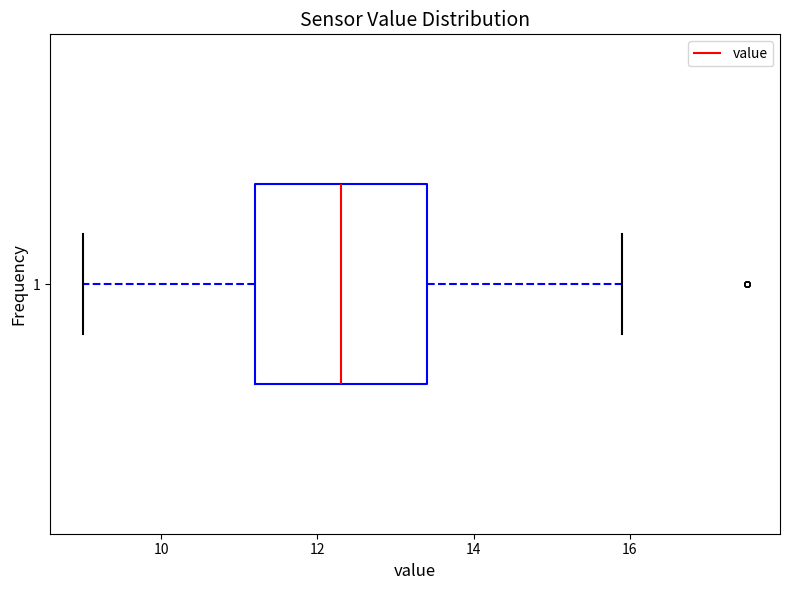

Read this box plot against the x-axis: the position of the median line, the range covered by the box, and the ends of both whiskers. The values are not printed on the chart, so give them approximately, as read against the axis.

median 12.4, box 11.2 to 13.4, whiskers 9.0 to 16.0